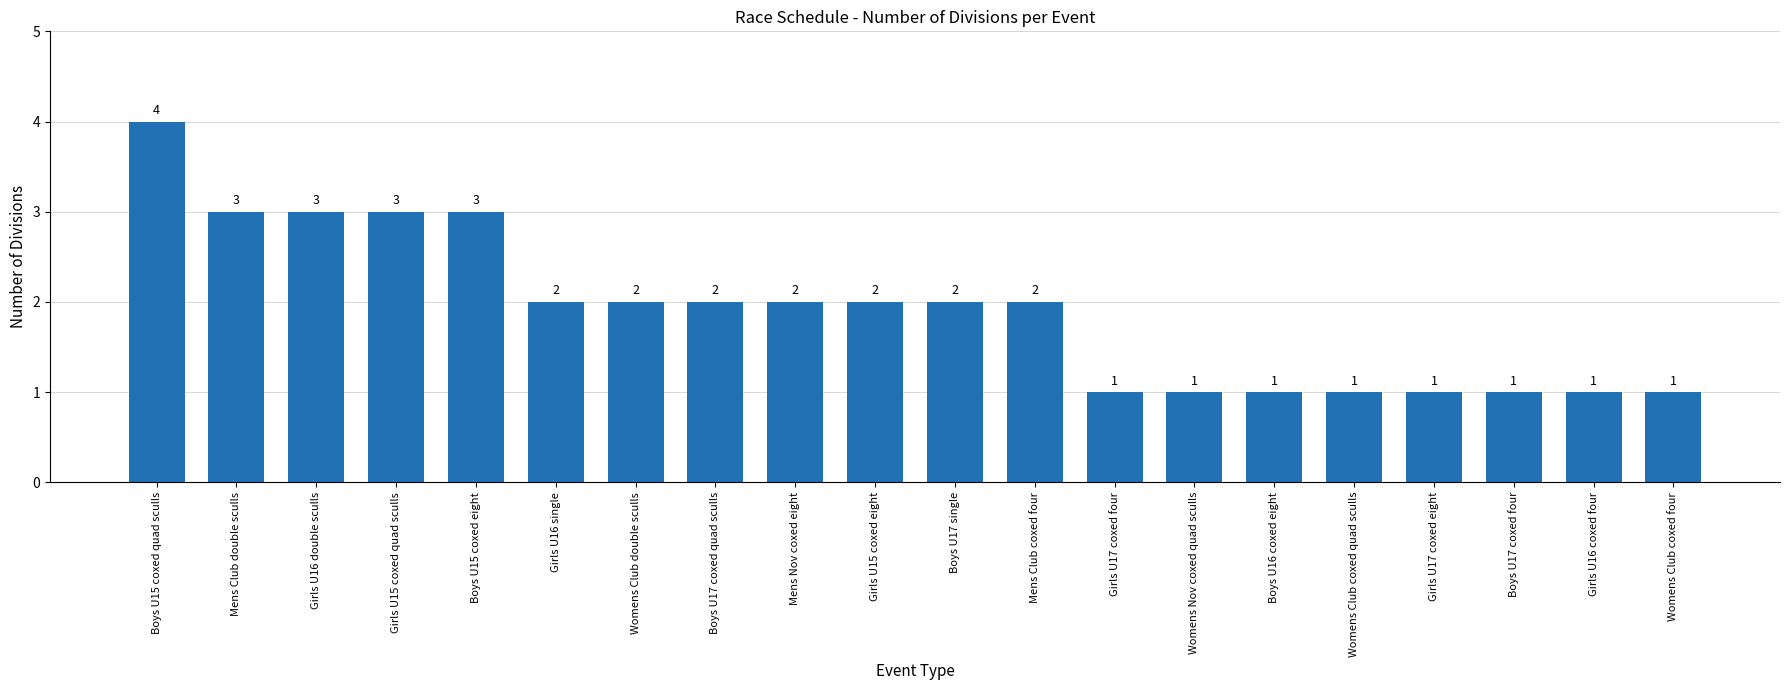

Count the values in the range 1 to 3.

19